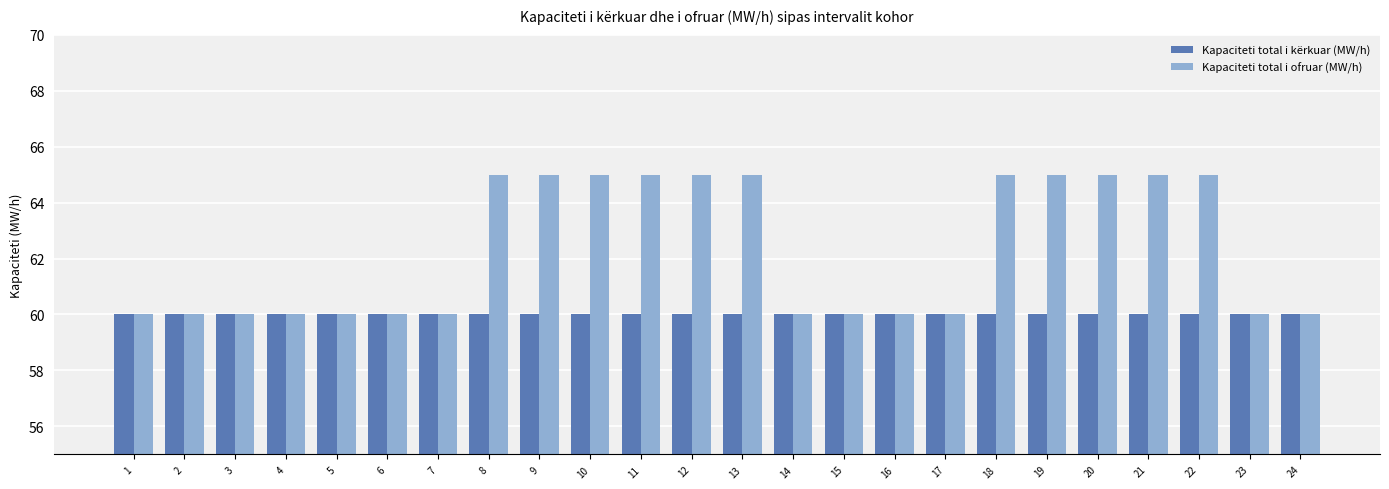

What are all the series names shown in the legend?

Kapaciteti total i kërkuar (MW/h), Kapaciteti total i ofruar (MW/h)